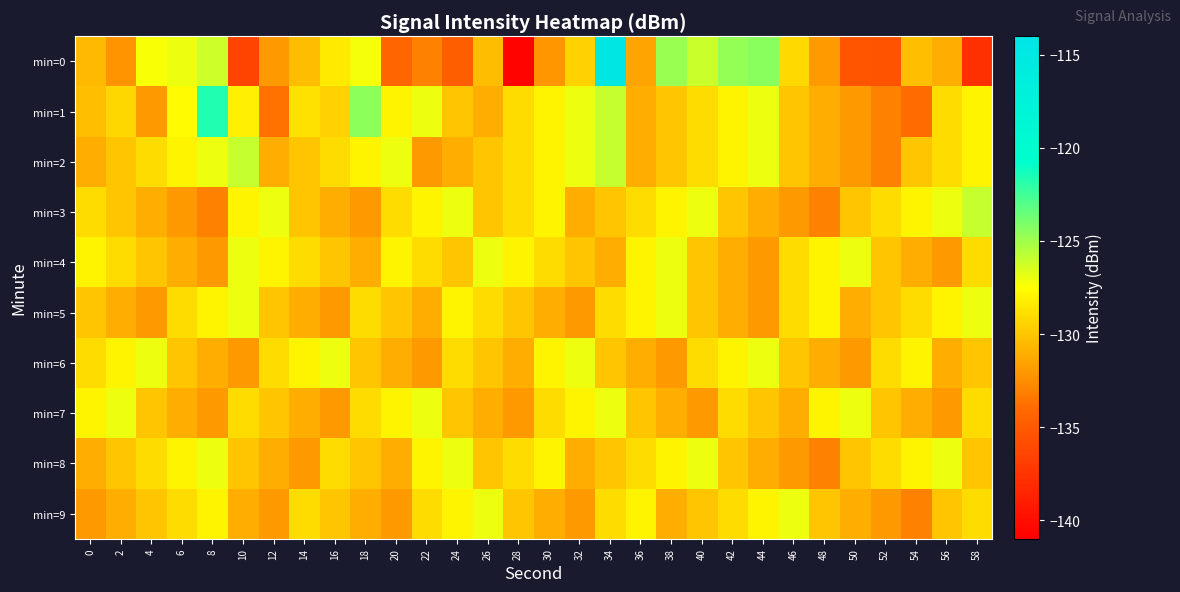

At which category does the chart reach its minimum across all series?

28